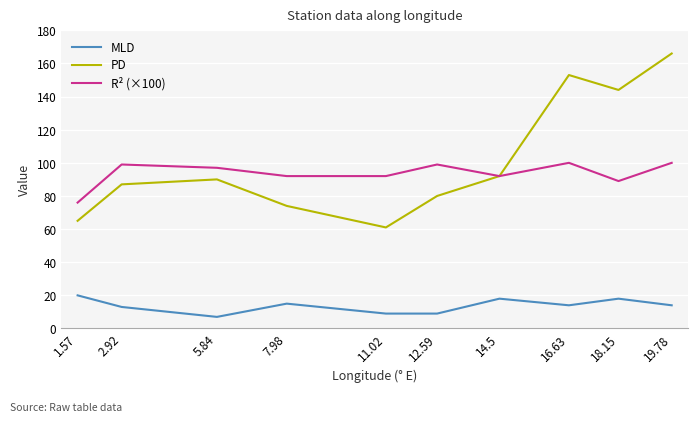

What is the difference between the PD values at 12.59 and 14.5?

12